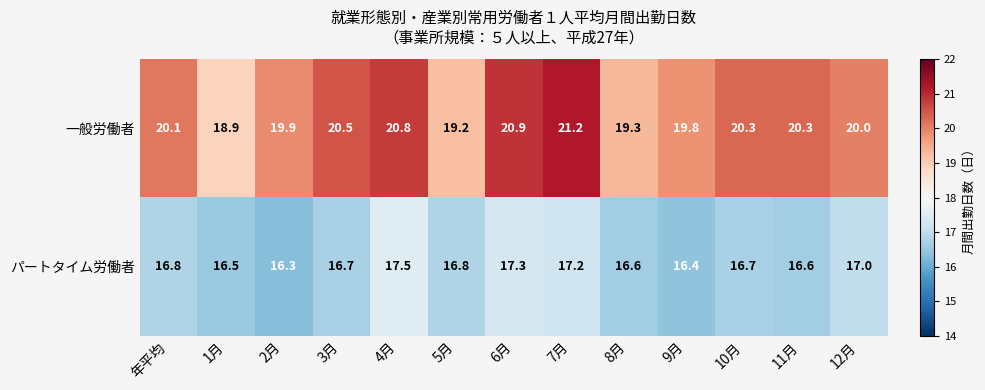

Which series changed the most between 1月 and 2月?

一般労働者